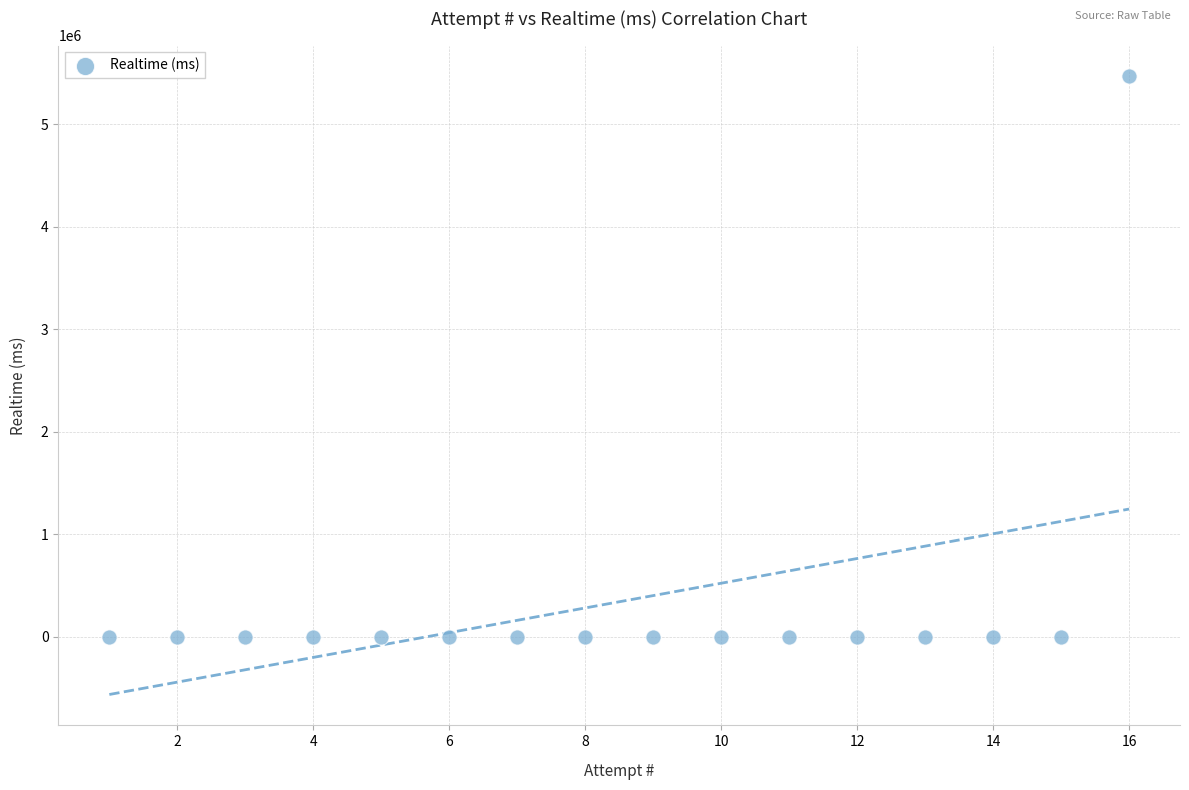

What is the range of Y values (max minus min)?

5469066